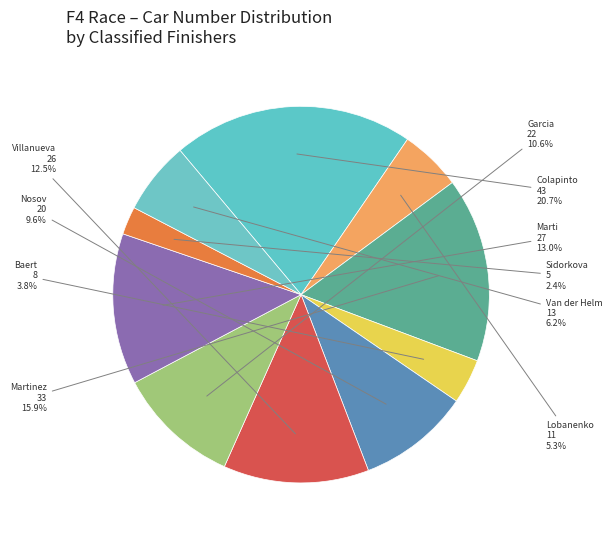

What is the largest slice in the pie chart?

DRIVEX SCHOOL (Colapinto)